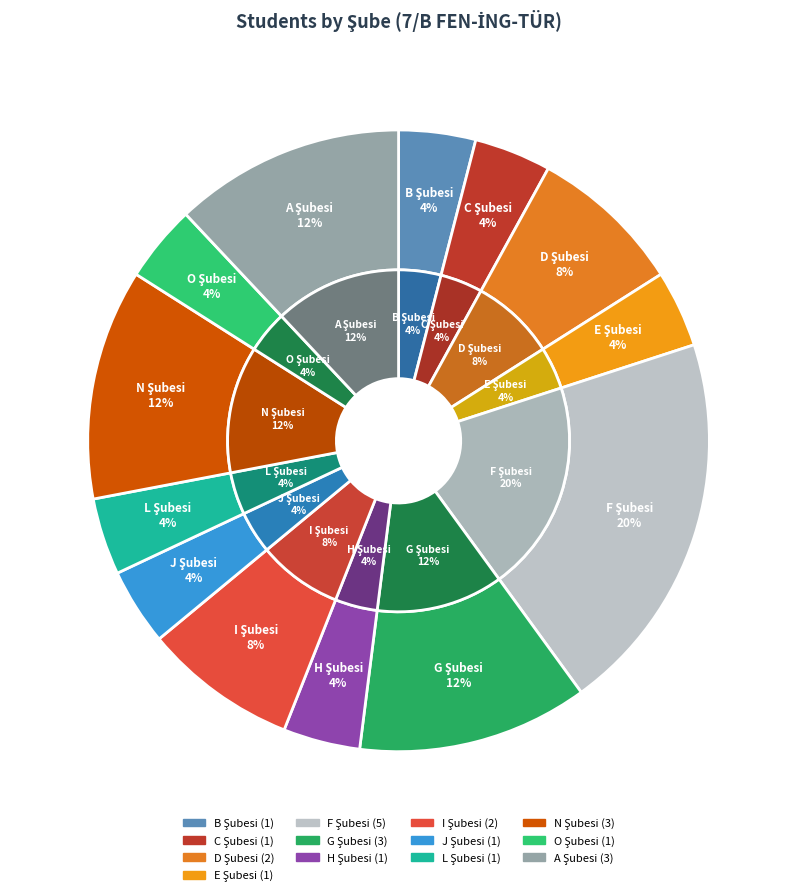

To the nearest percent, what portion does A Şubesi represent?

12%